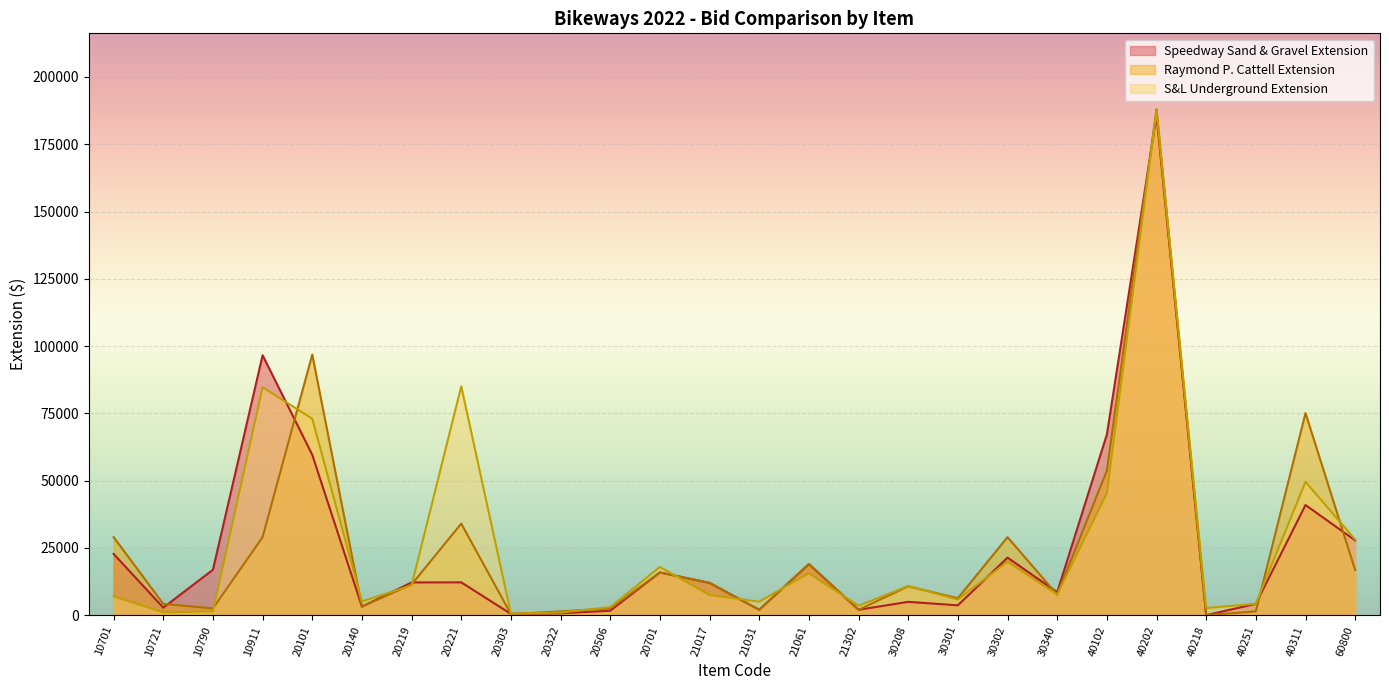

True or false: Raymond P. Cattell Extension has more than 0 interior local peaks.

True